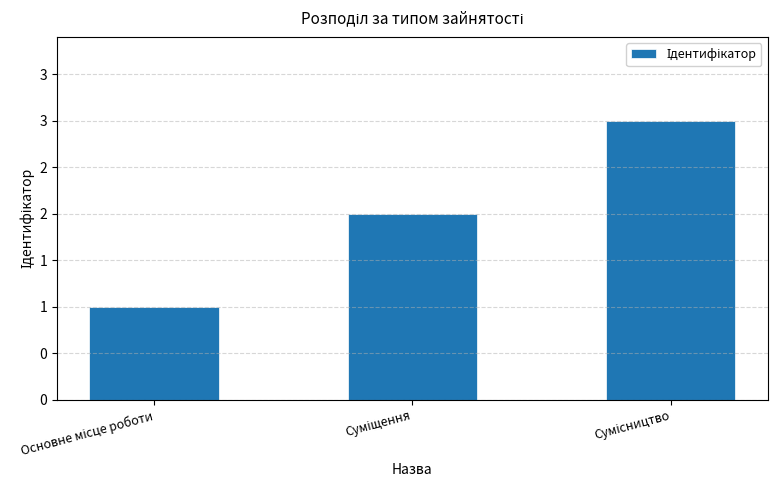

Approximately how many times larger is the value at Сумісництво compared to Основне місце роботи?

3.0